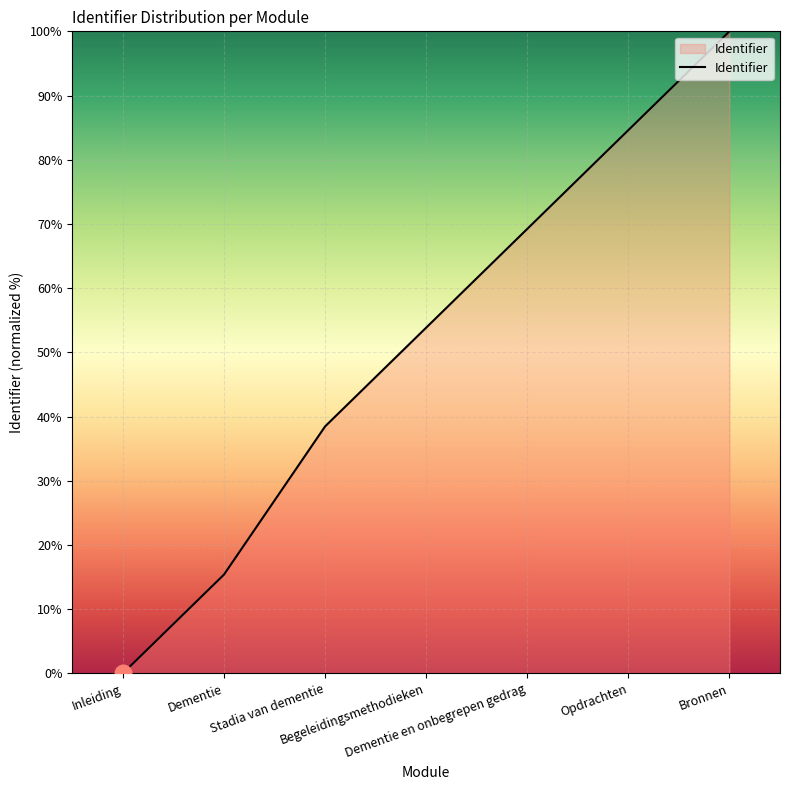

Read the value at Stadia van dementie.

38.5